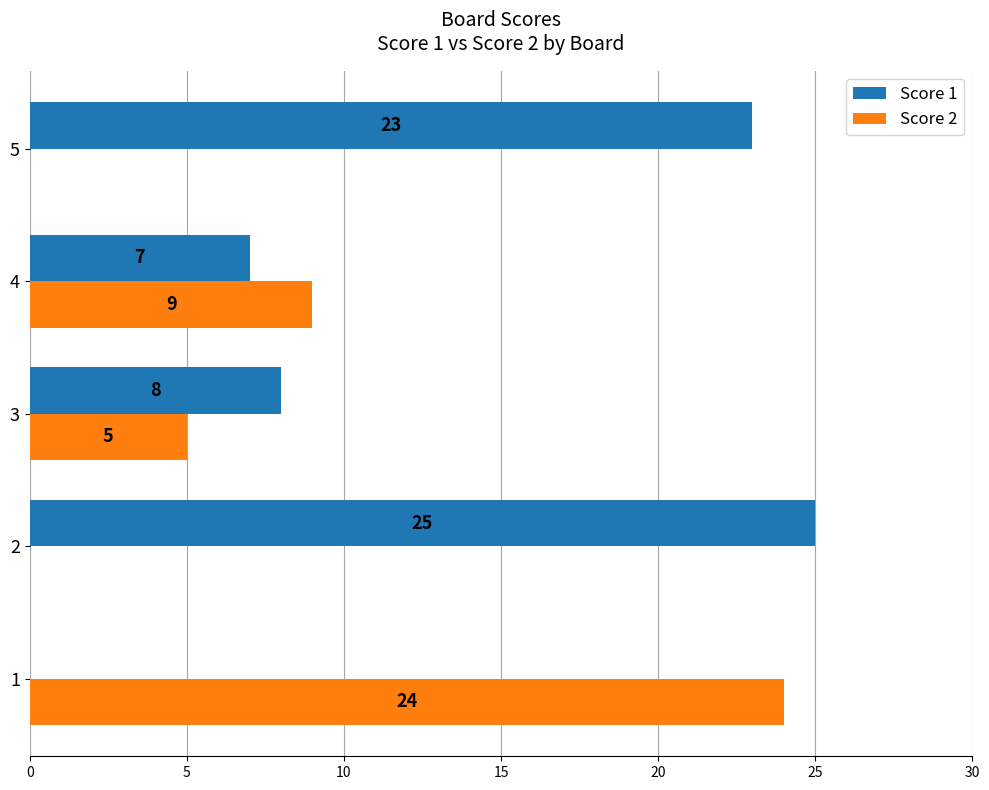

What is the sum of the Score 1 values at 5 and 2?

48